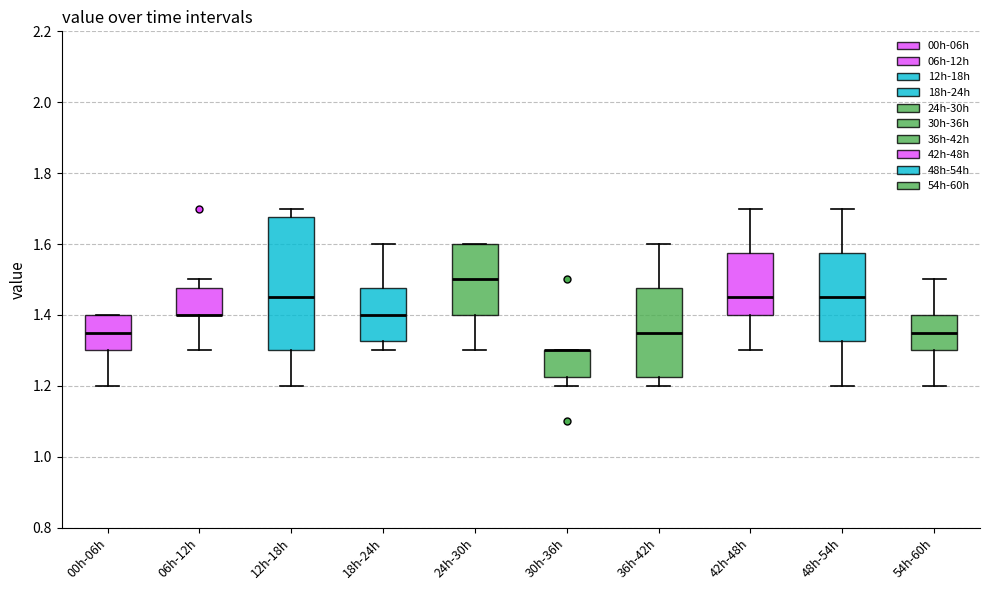

Where is the lower edge of the box for 06h-12h on the y-axis? The values are not printed on the chart, so give them approximately, as read against the axis.

1.40